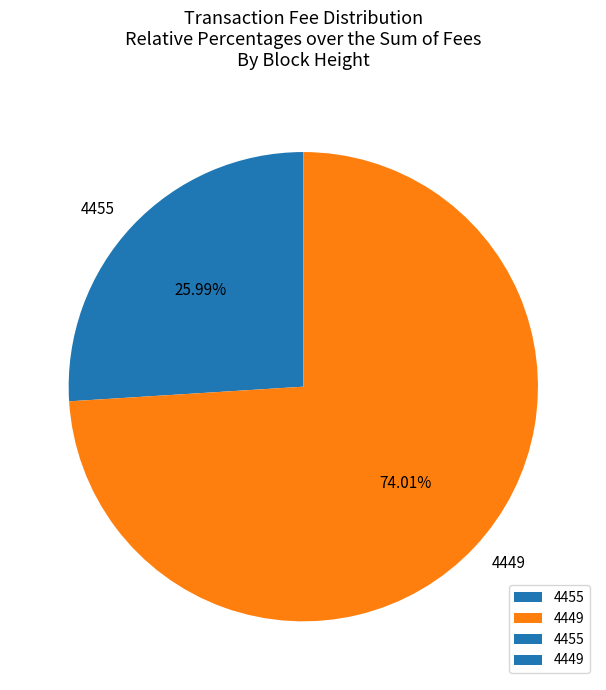

To the nearest percent, what percentage of the pie is 4455?

26%